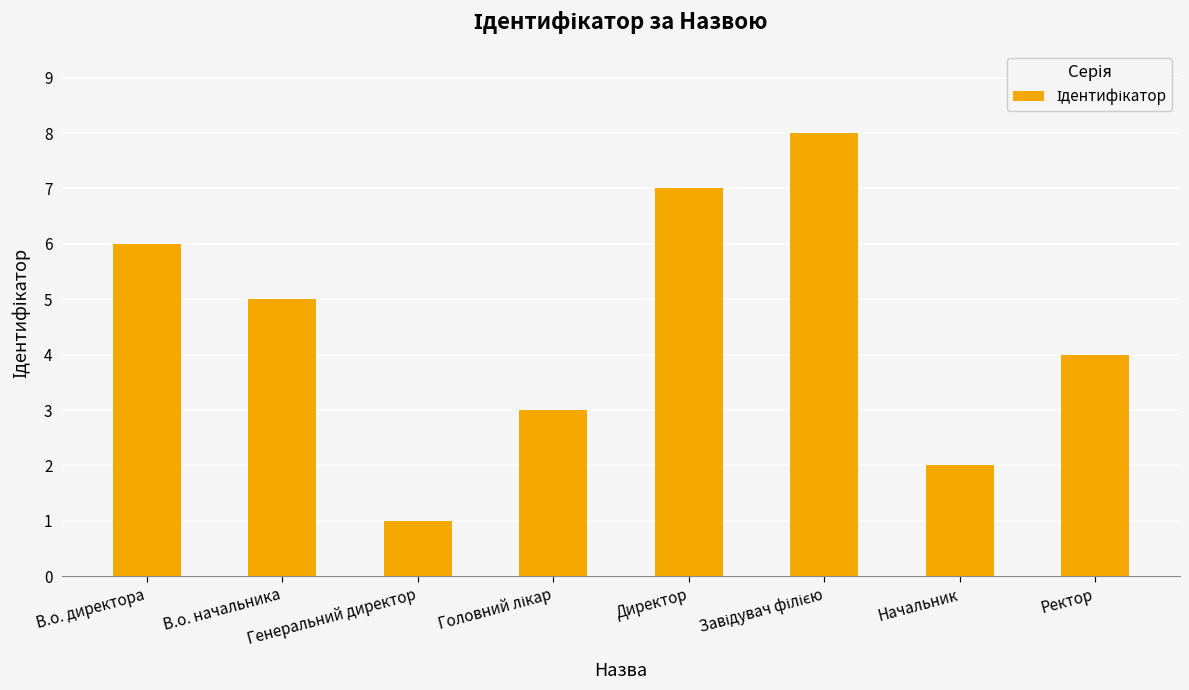

What is the difference between the maximum and minimum values?

7